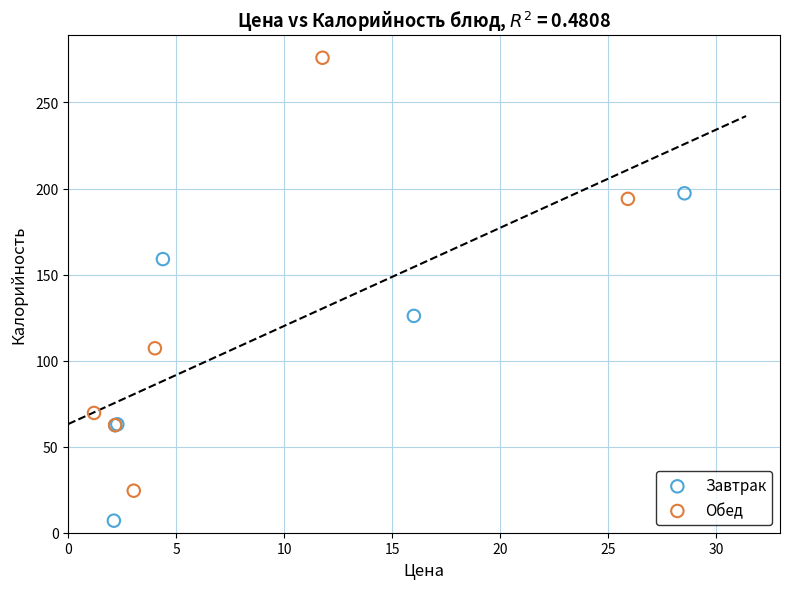

Which series reaches the minimum Y coordinate?

Завтрак